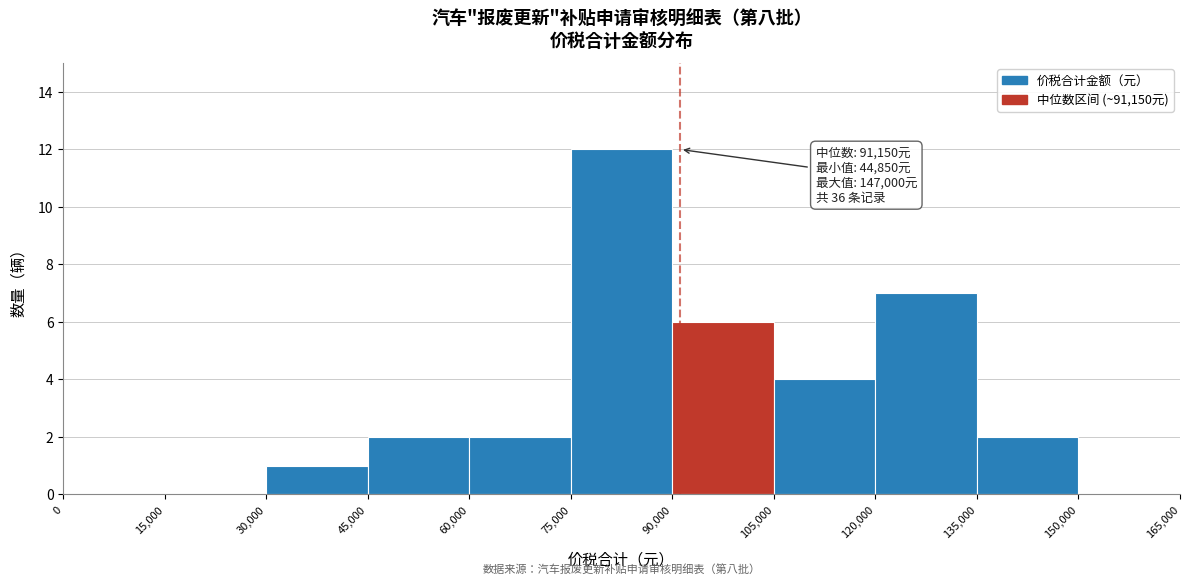

Over which range of the x-axis is the bar tallest?

75,000 to 90,000